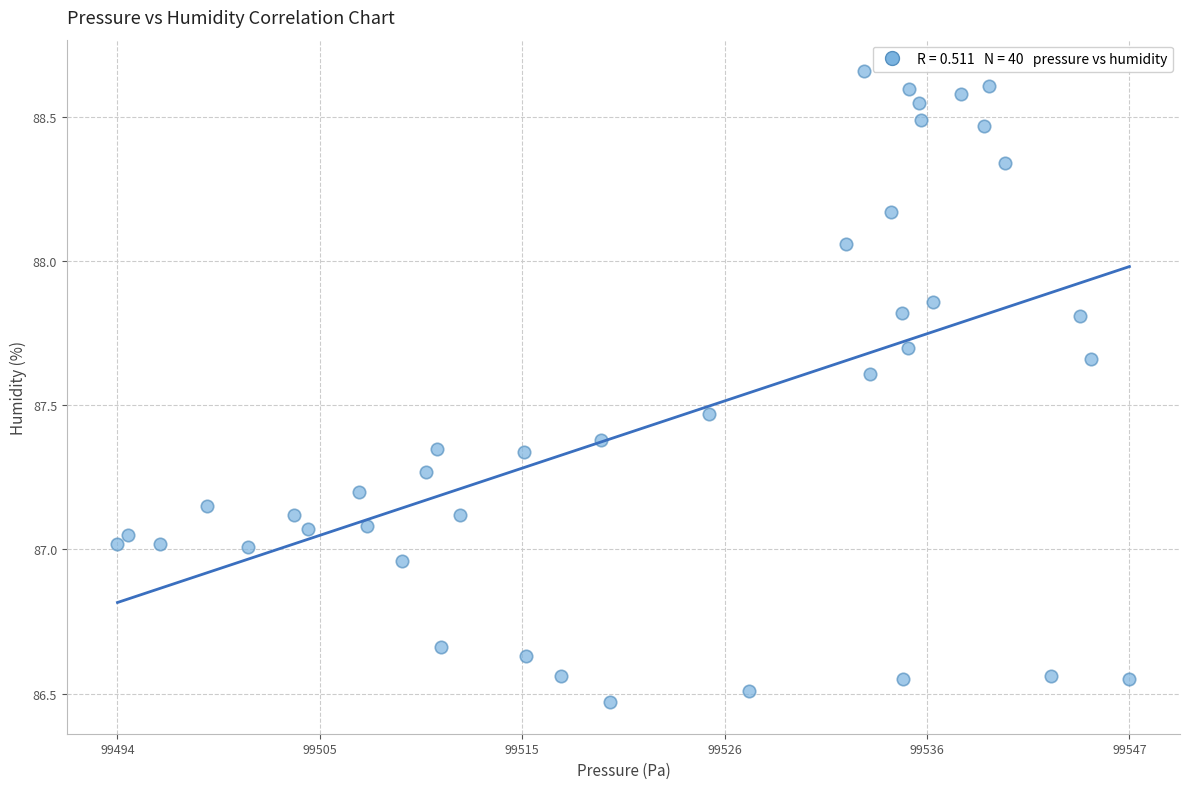

What is the range of Y values (max minus min)?

2.2